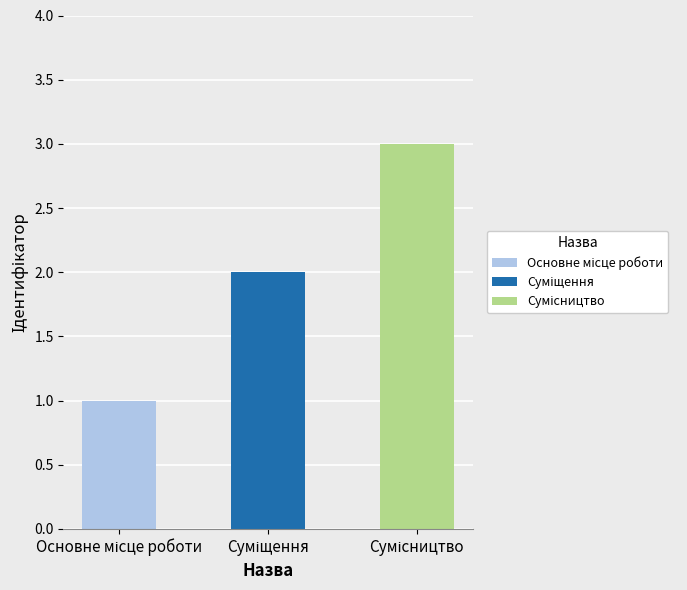

Are the bars horizontal?

No